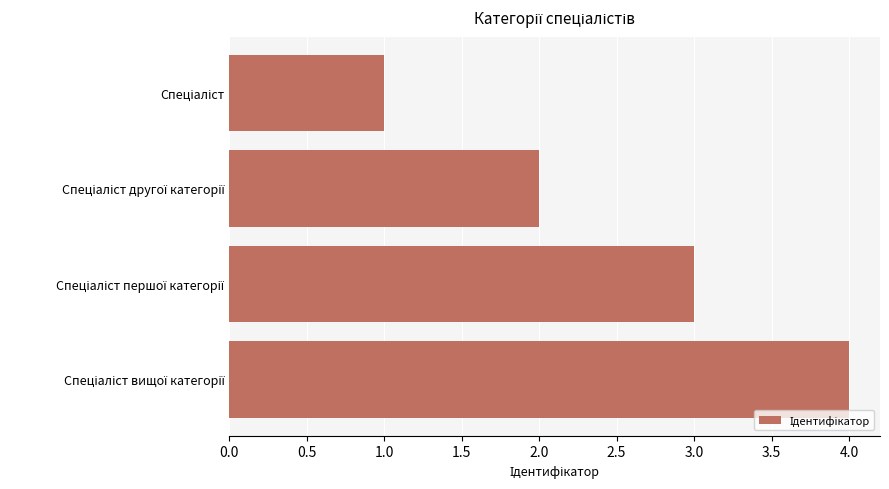

What is the maximum value shown in the chart?

4